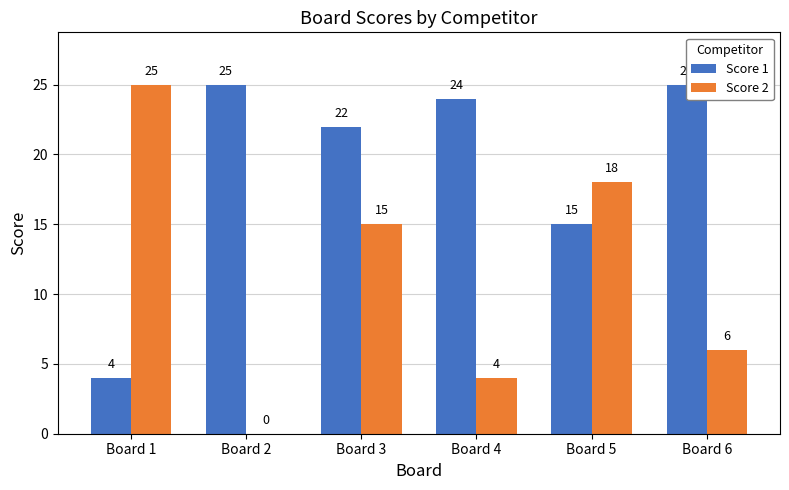

What is the average value of the Score 1 series?

19